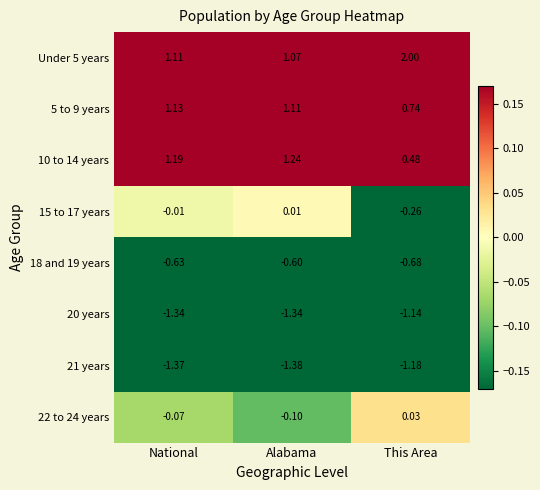

At which category does the chart reach its minimum across all series?

Alabama